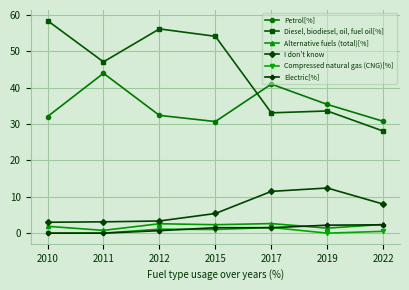

How many lines are shown in the chart?

6